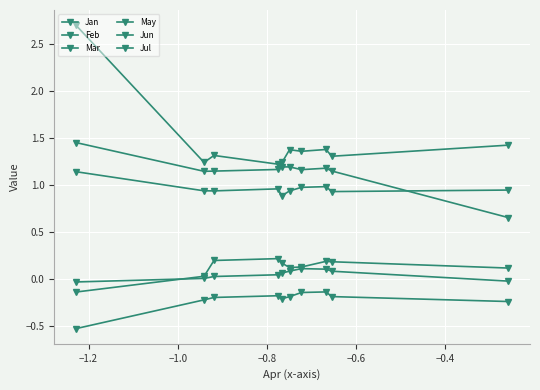

How many distinct data groups are displayed?

6